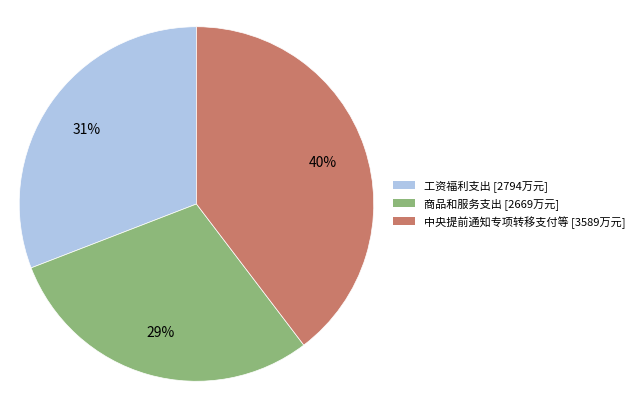

Do 工资福利支出 and 中央提前通知专项转移支付等 together represent more than half of the pie?

Yes